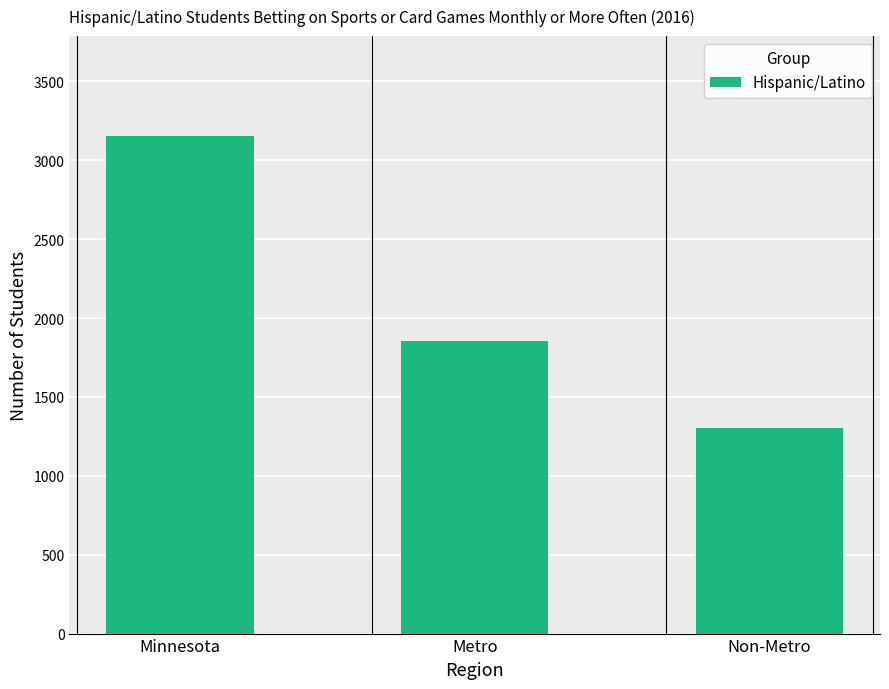

Is it true that the value at Metro is 1855?

True